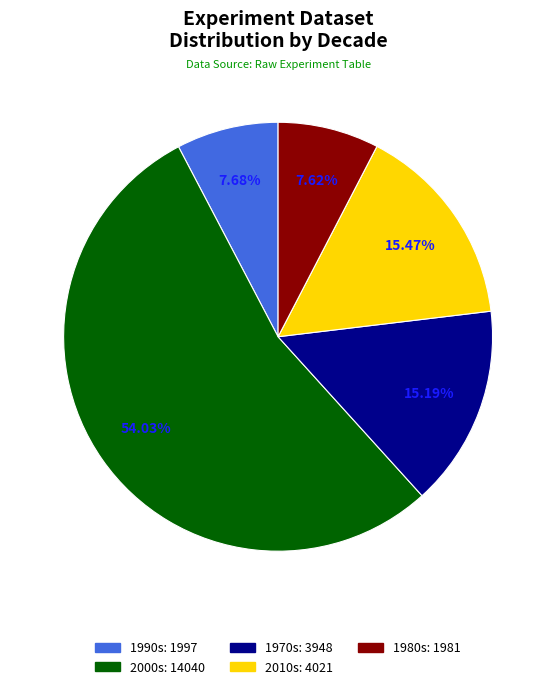

Does any single category account for the majority?

Yes